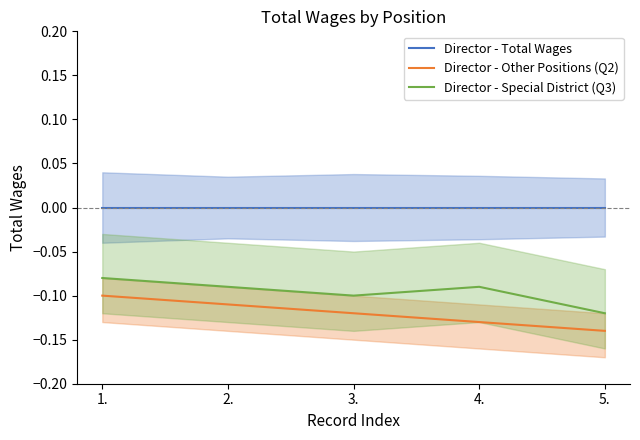

At which label does Director - Total Wages reach its peak?

1.